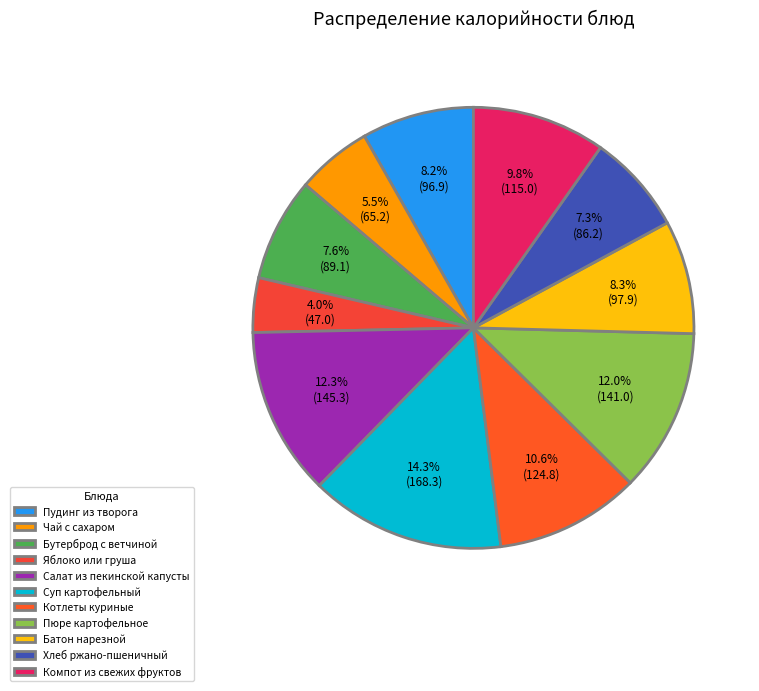

To the nearest percent, what percentage of the pie is Котлеты куриные?

11%